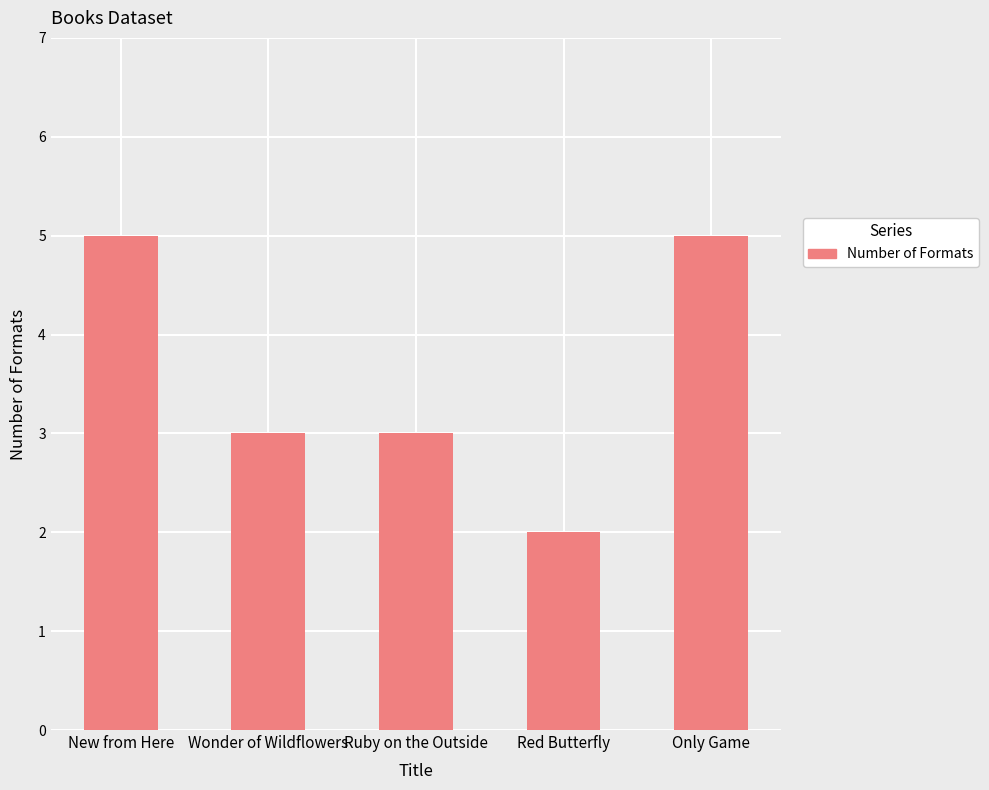

The value at Ruby on the Outside is 5. True or false?

False